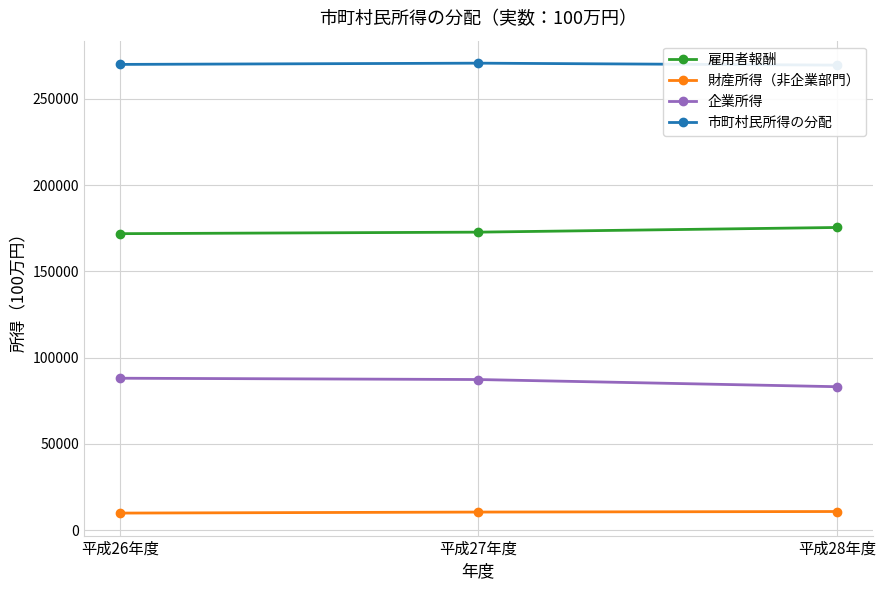

How many data points in 雇用者報酬 are less than 172719?

1